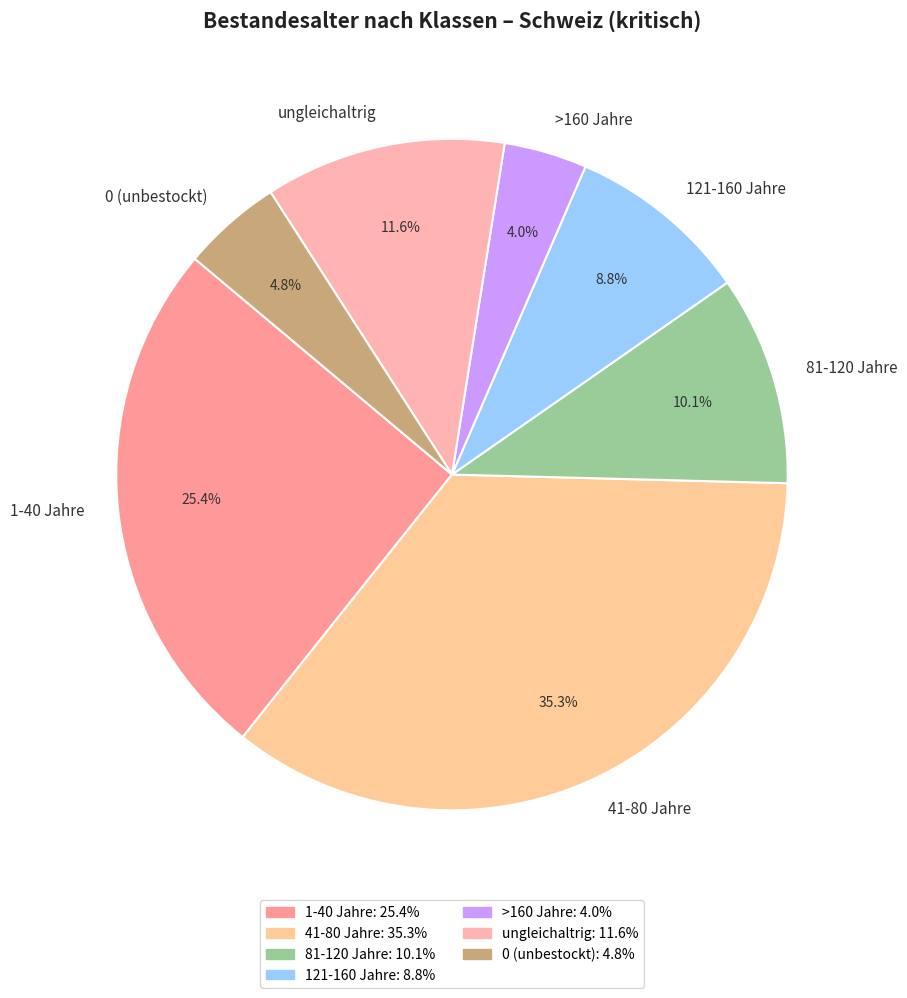

To the nearest percent, what is the difference between the 121-160 Jahre and 1-40 Jahre slice percentages?

17%